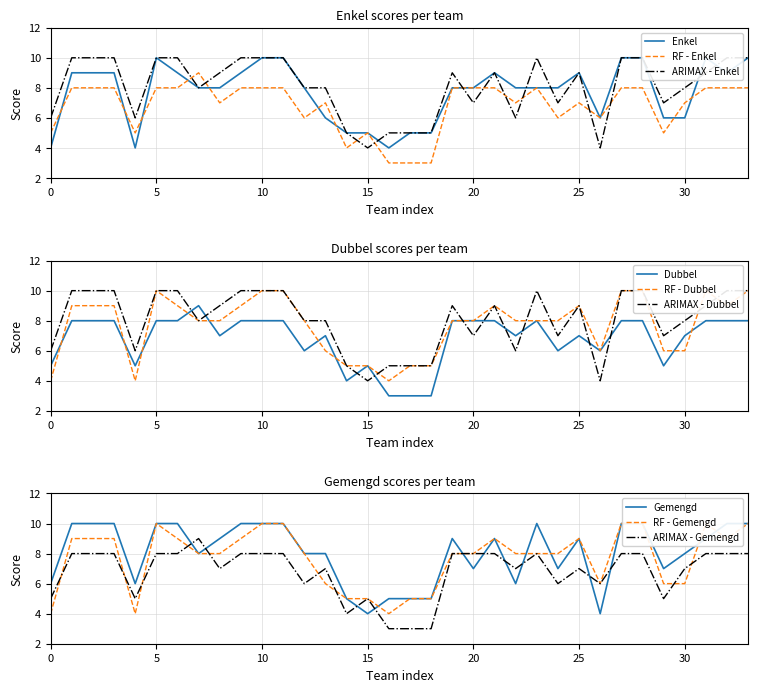

How many interior local valleys does the Dubbel series have?

8